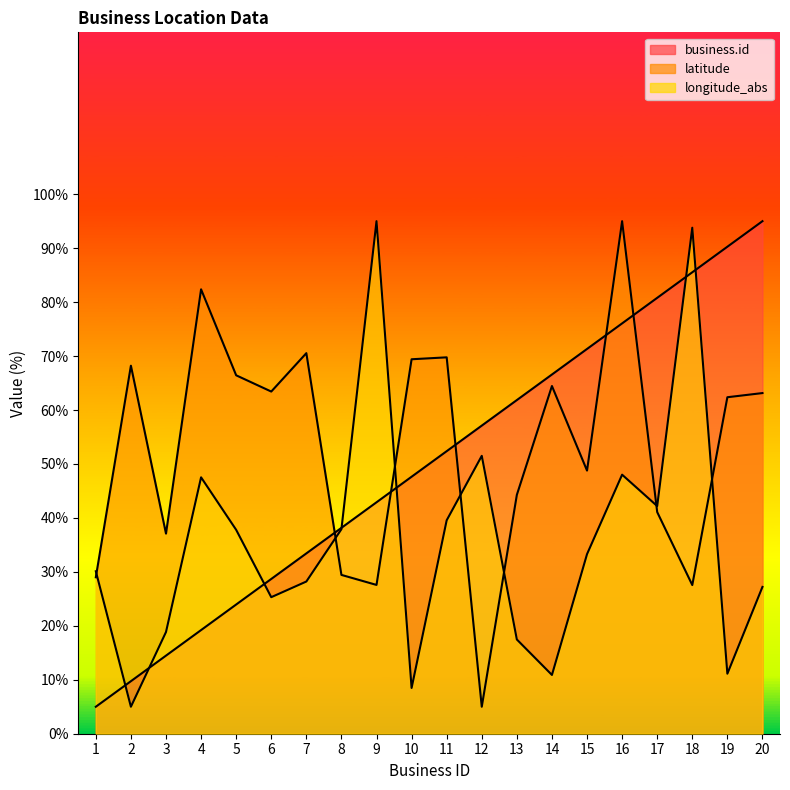

Rank the series by their maximum value, from lowest to highest.

business.id, latitude, longitude_abs